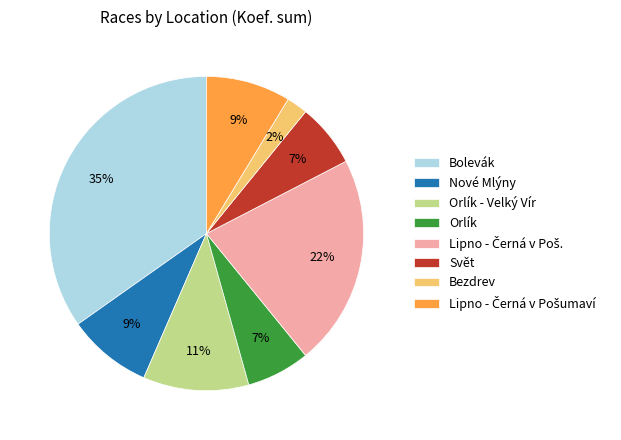

To the nearest percent, what is the average slice percentage?

12%